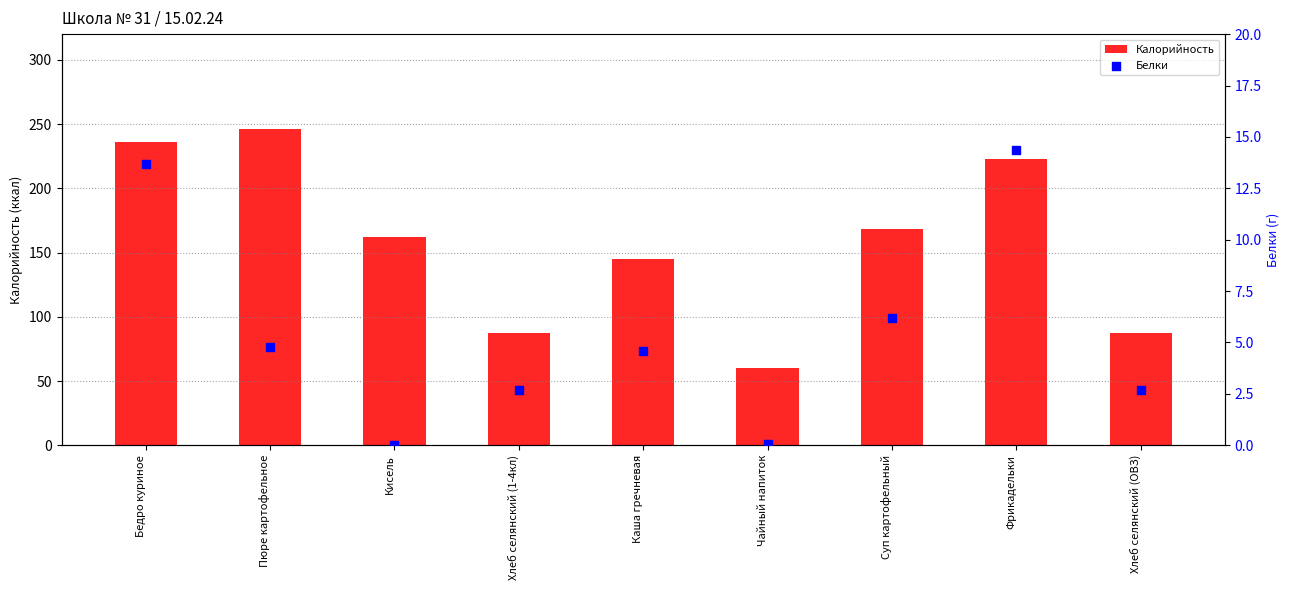

Which series contains the lowest Y value?

Белки